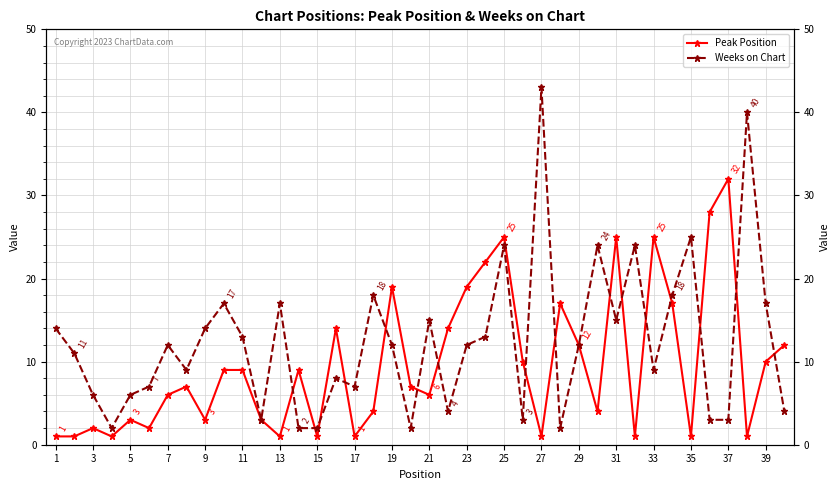

What is the average value of the Peak Position series?

10